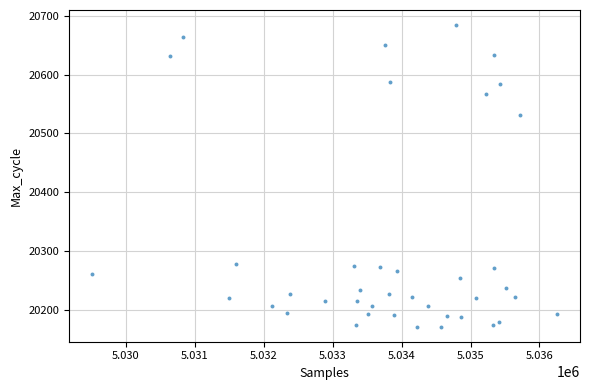

What Y value in the scatter plot is closest to 20428?

20532